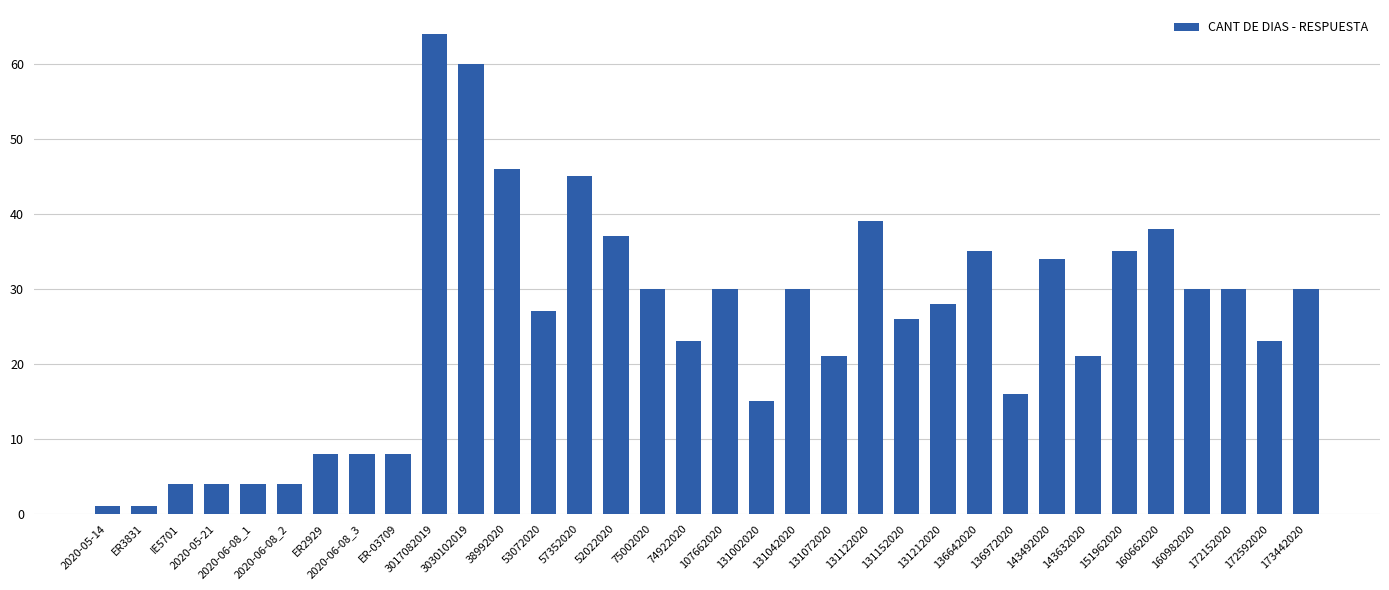

What is the sum of the values at ER-03709 and 136972020?

24